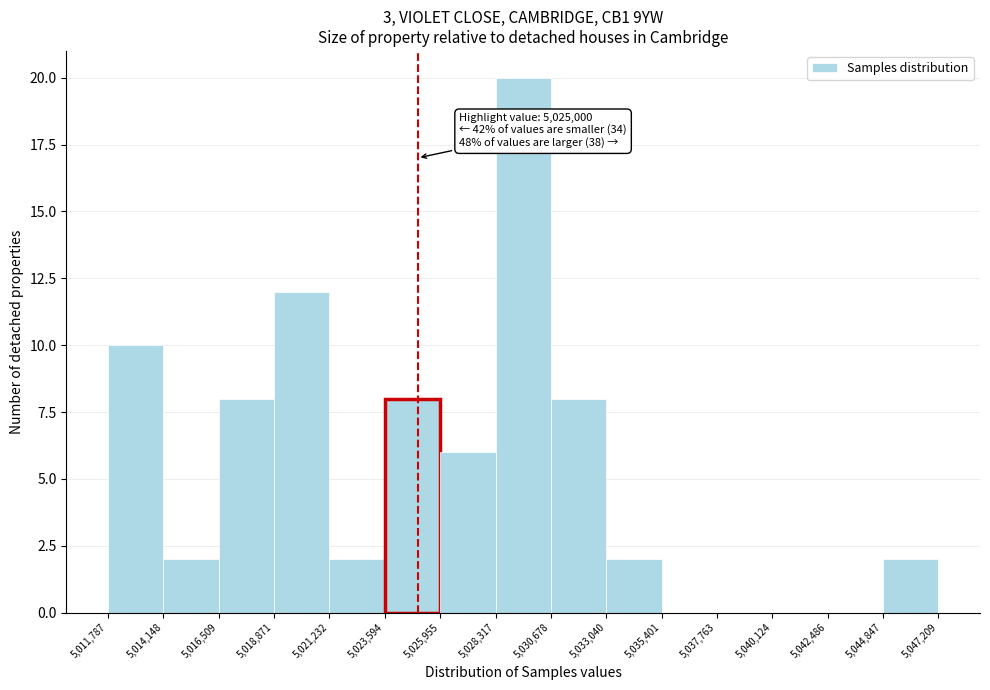

Over which range of the x-axis is the bar tallest?

5,028,317 to 5,030,678